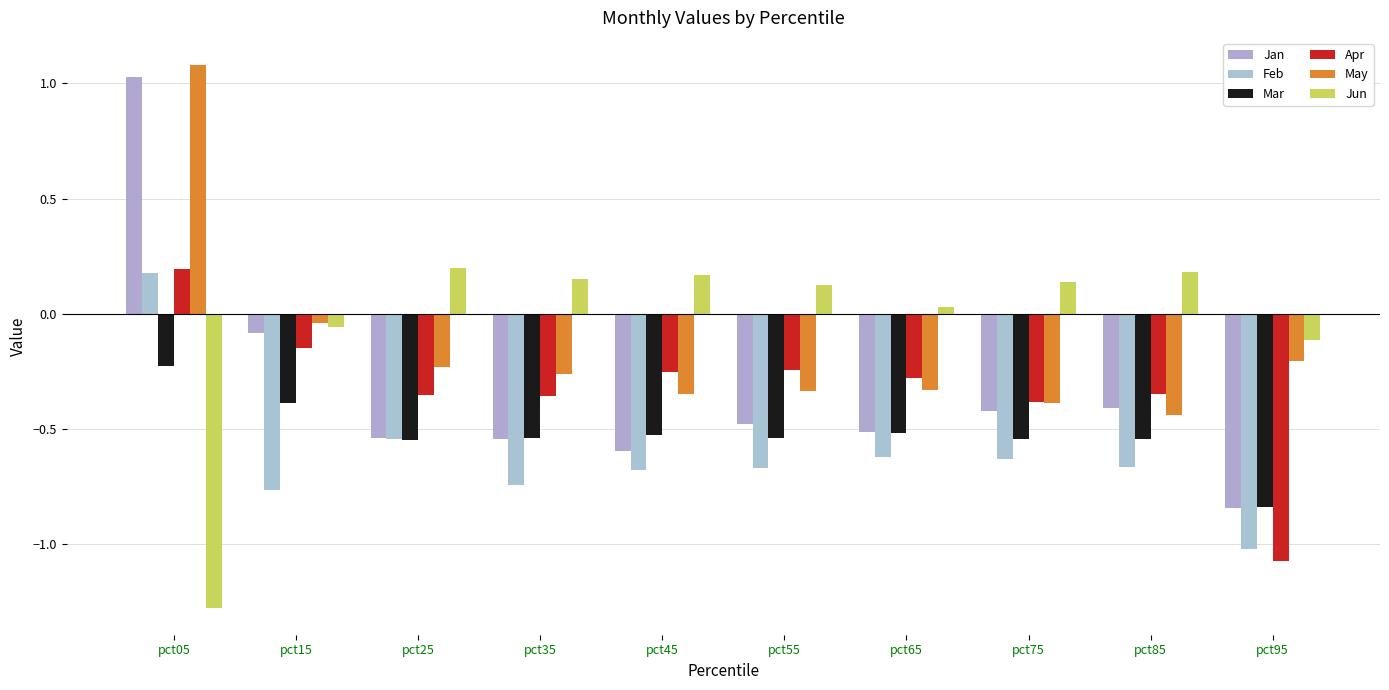

Which category has the lowest value in the Feb series?

pct95